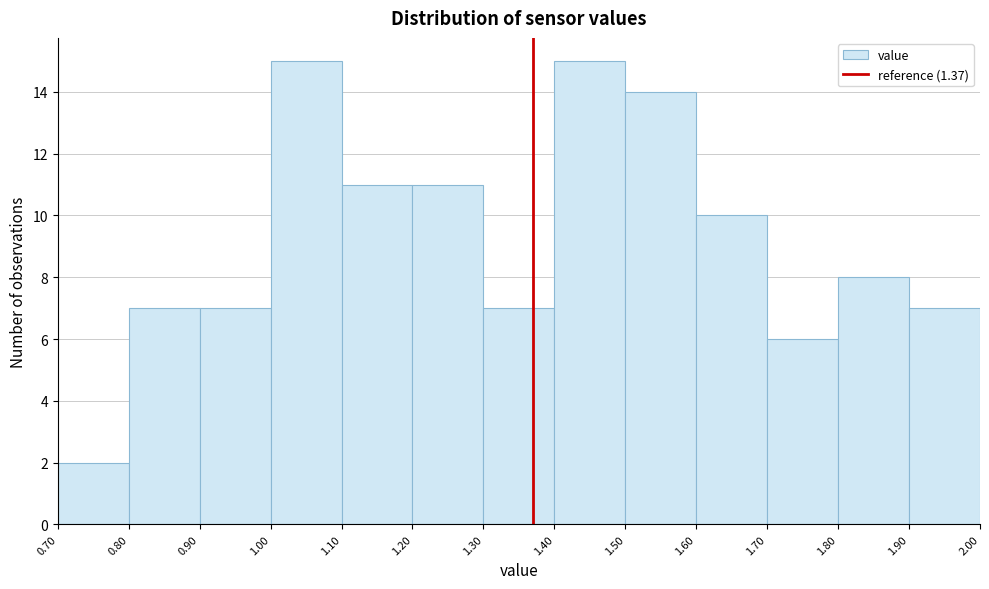

How tall is the bar that spans 1.40 to 1.50 on the x-axis? The values are not printed on the chart, so give them approximately, as read against the axis.

15